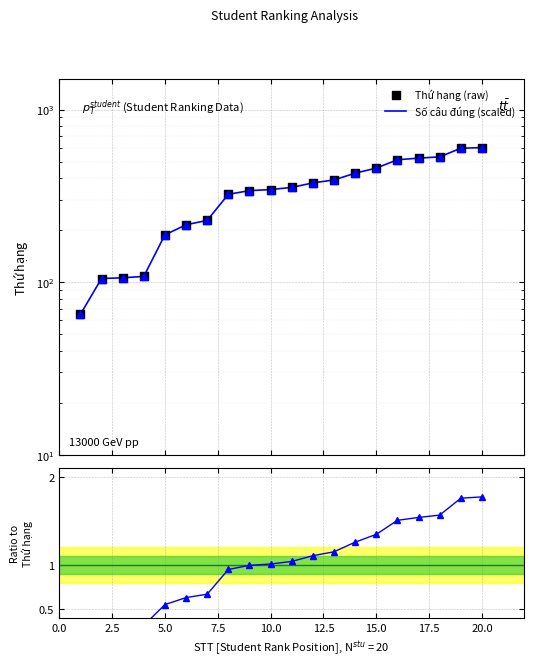

Which series has the largest Y range (max minus min)?

Số câu đúng (scaled)